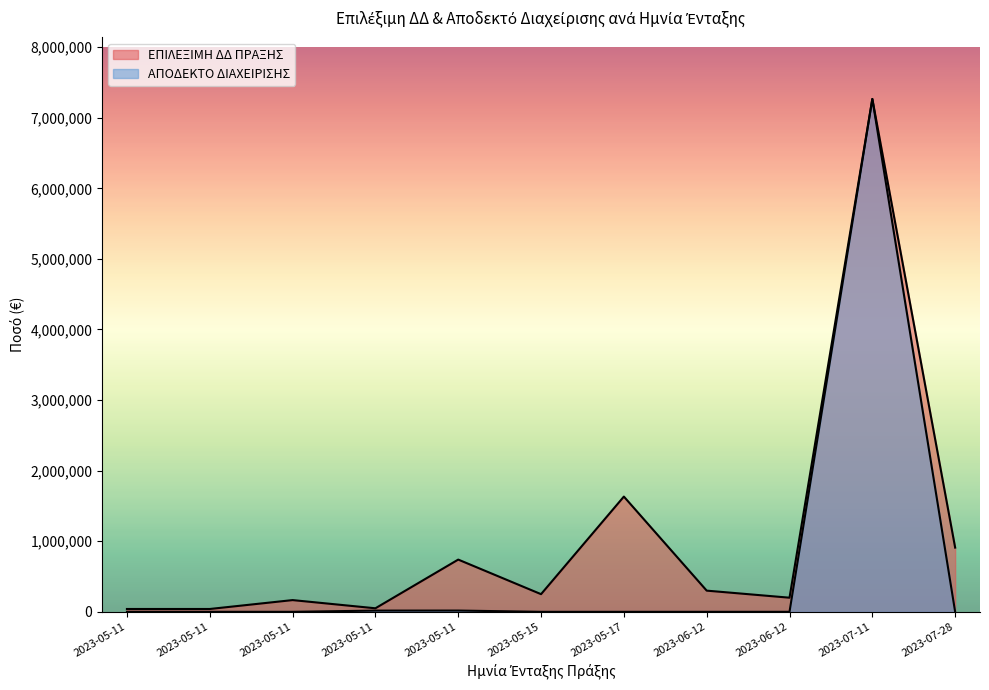

What is the sum of the ΕΠΙΛΕΞΙΜΗ ΔΔ ΠΡΑΞΗΣ values at 2023-05-11 and 2023-06-12?

250000.0